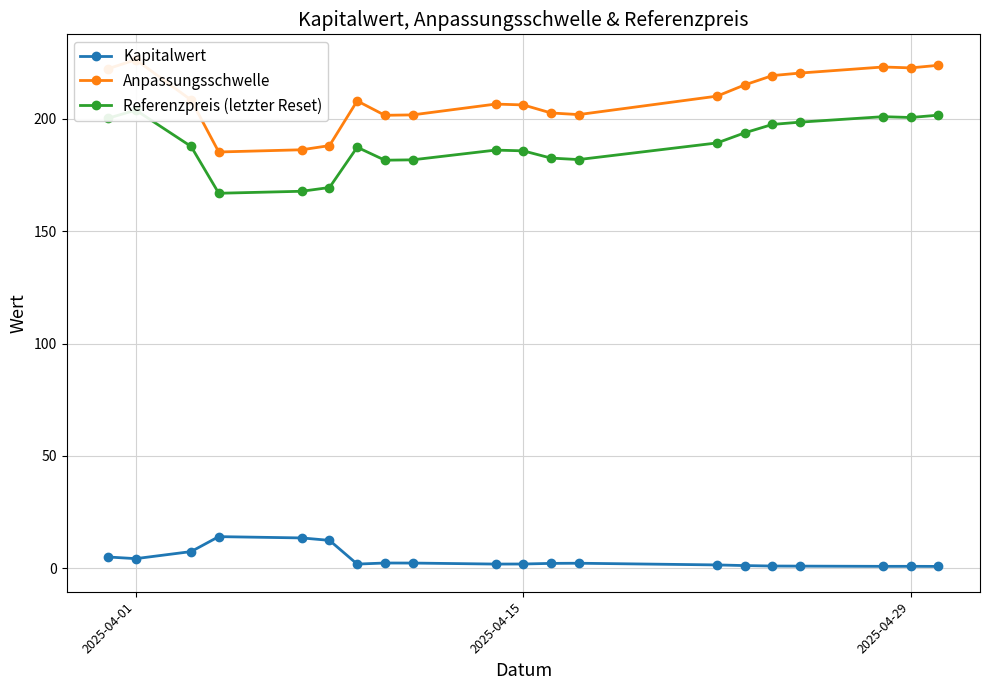

True or false: Kapitalwert has more than 0 points higher than both neighbors.

True